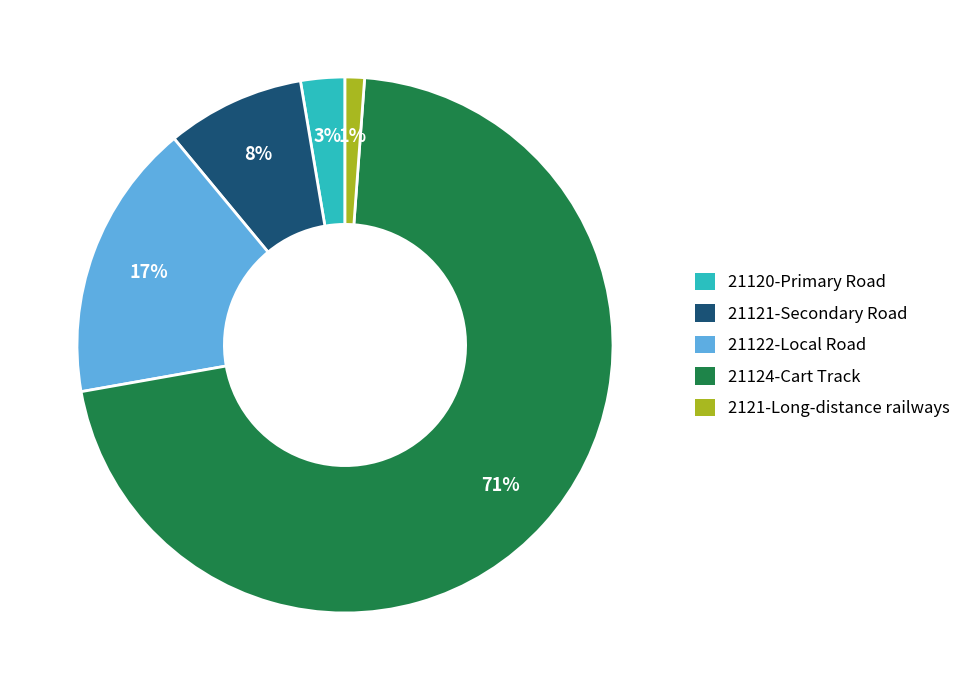

Do 21120-Primary Road and 2121-Long-distance railways together represent more than half of the pie?

No